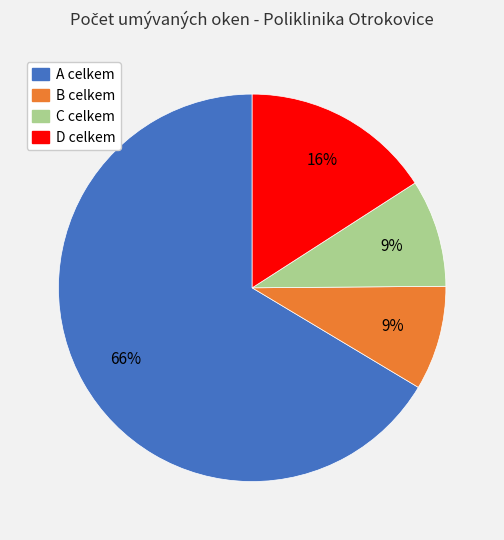

Between A celkem and B celkem, which is larger?

A celkem